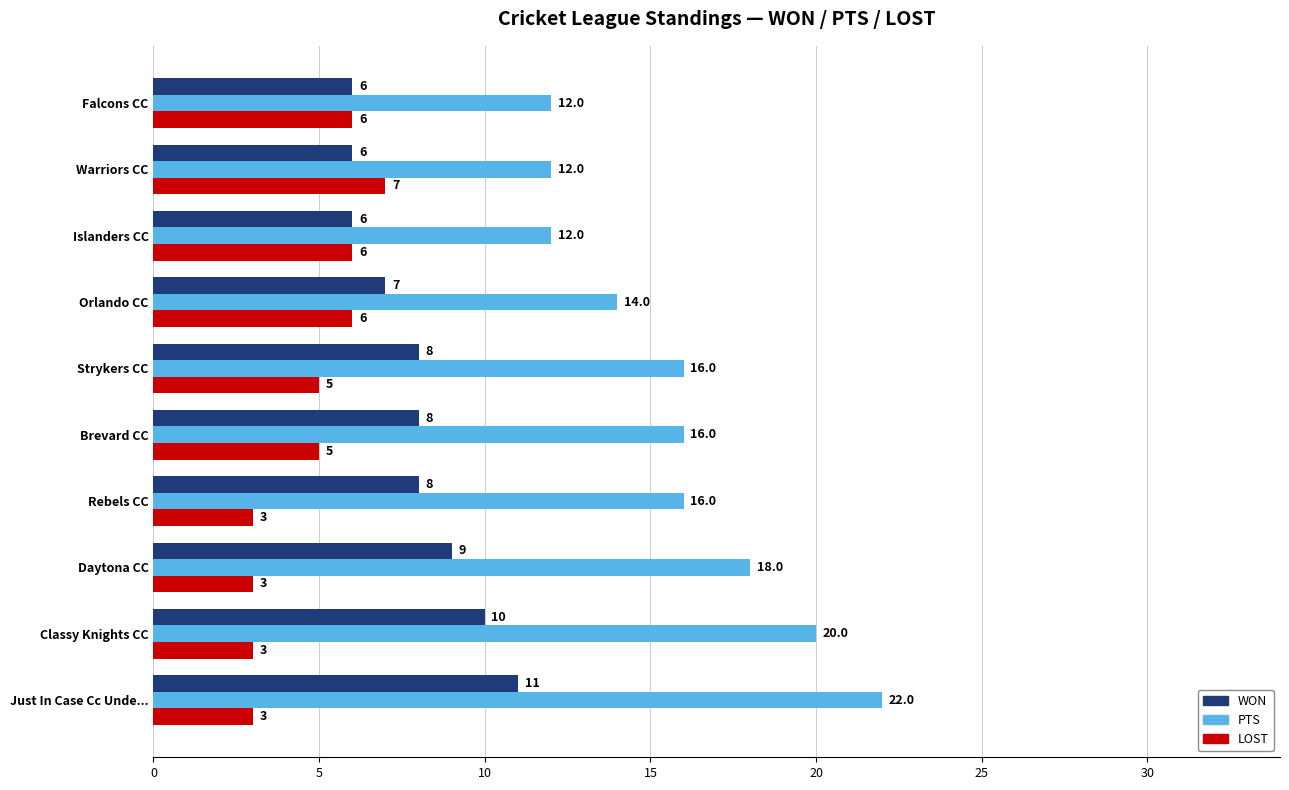

How many LOST values are between 3 and 6?

9